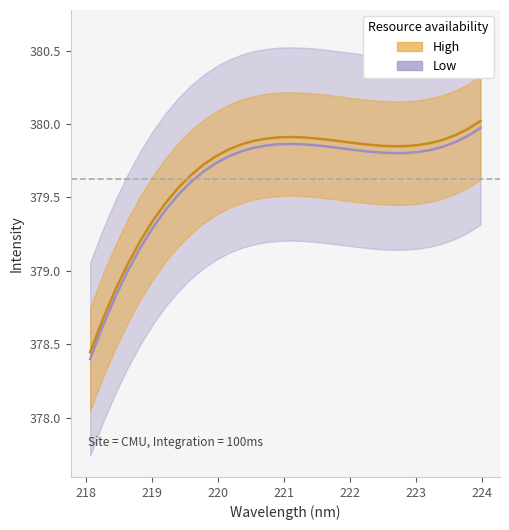

Between 220.5444 and 219.0156, which is larger?

220.5444